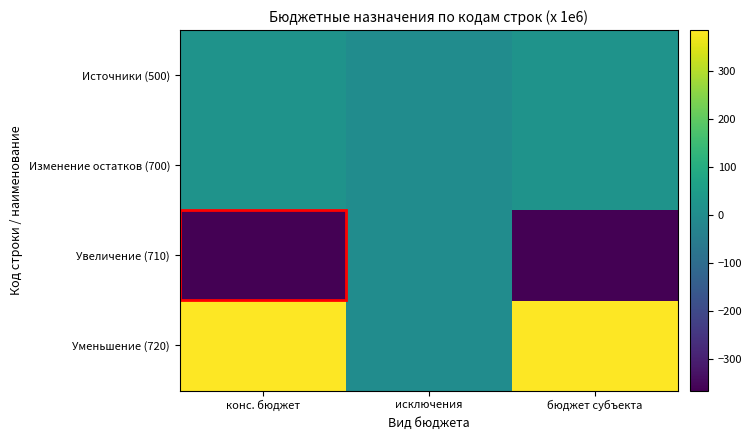

List the series in order of their peak value, lowest first.

Увеличение (710), Источники (500), Изменение остатков (700), Уменьшение (720)